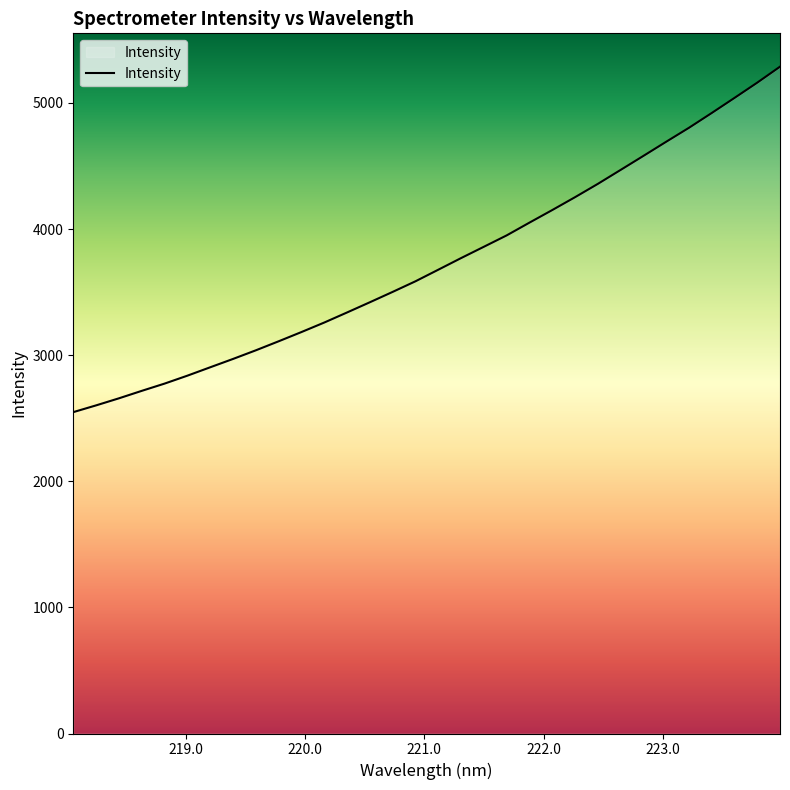

What is the greatest value displayed?

5288.0